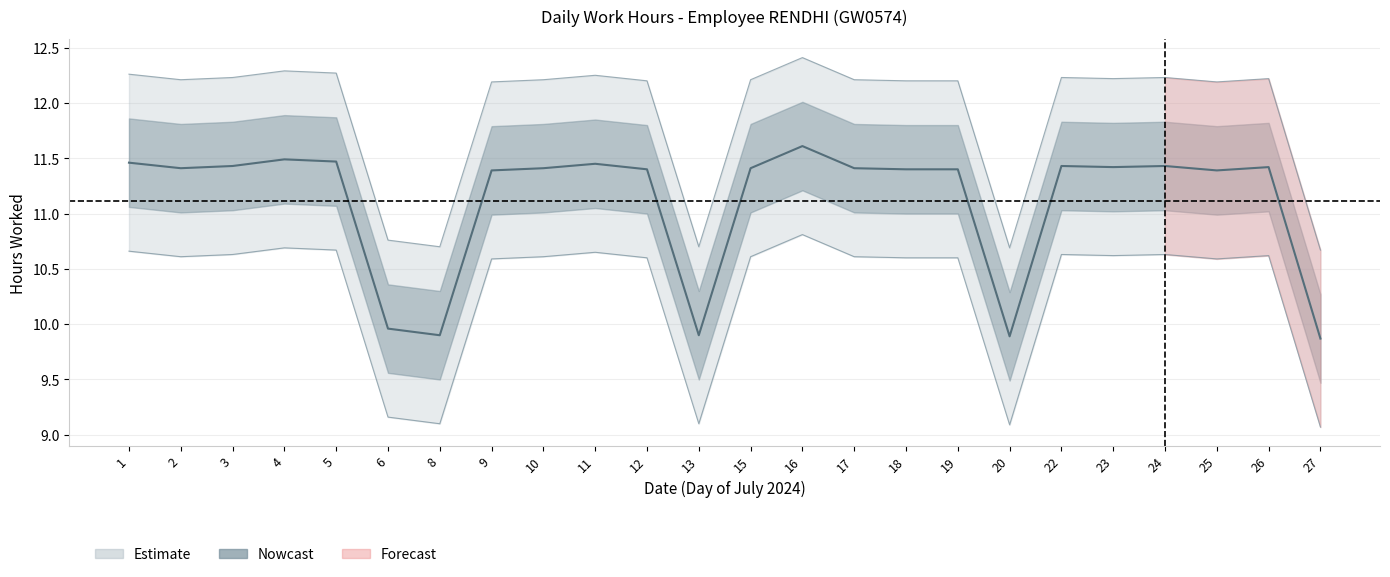

How many values are between 11 and 12?

19